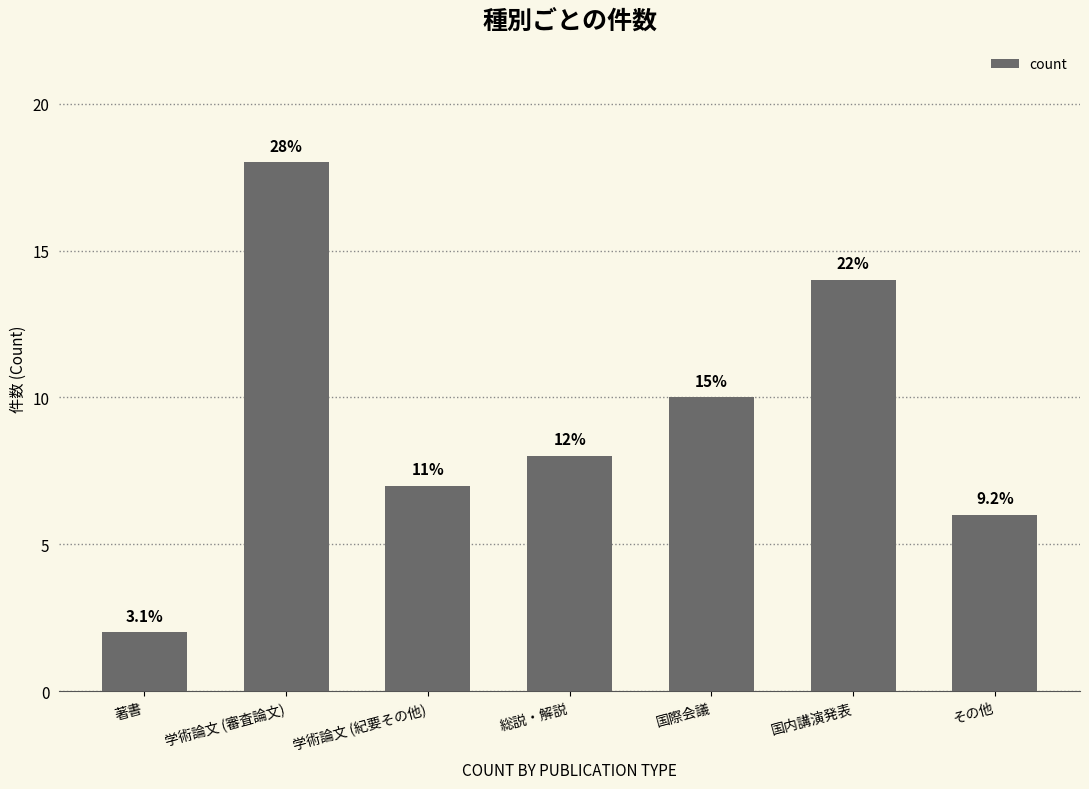

Does the chart contain any negative values?

No